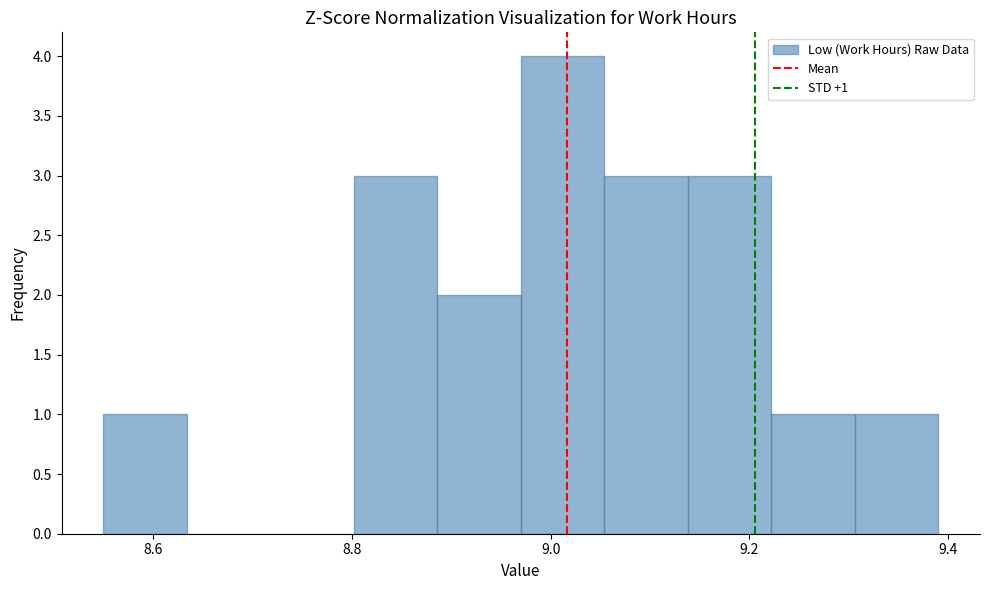

Which range on the x-axis has the tallest bar?

8.970 to 9.054